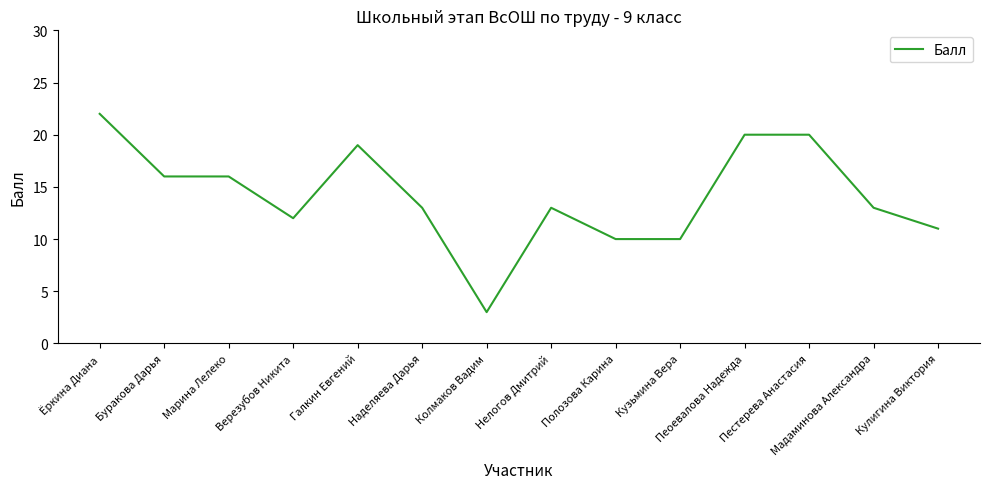

What is the average value?

14